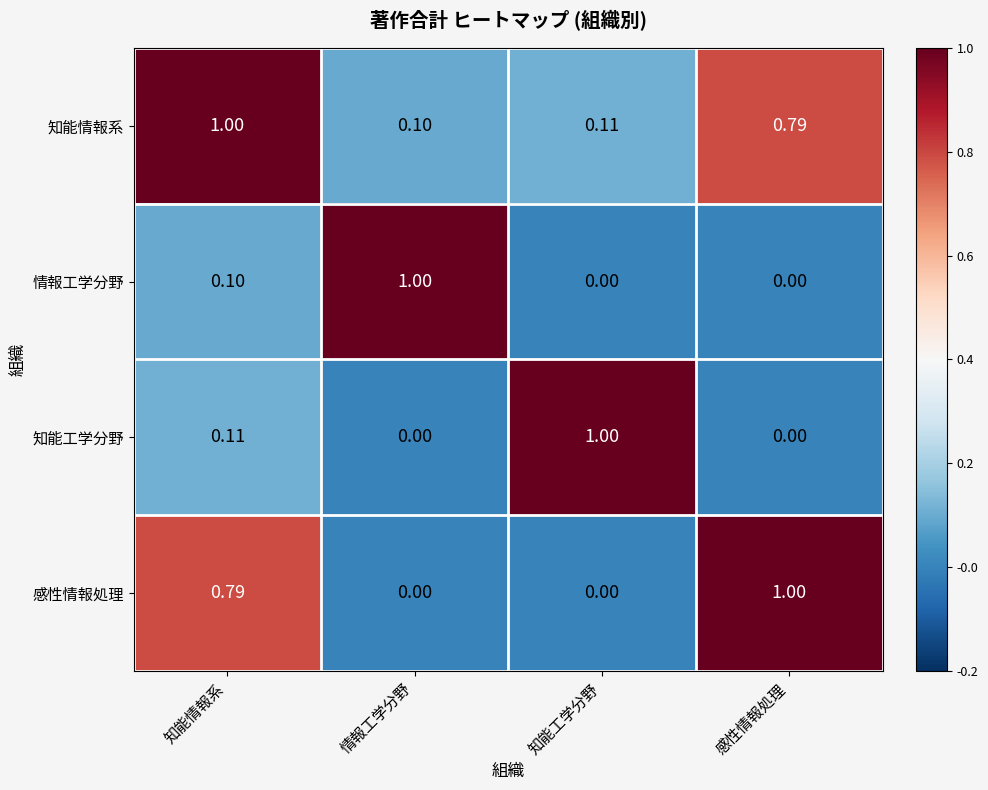

List the labels in order of 知能情報系 value, smallest first.

情報工学分野, 知能工学分野, 感性情報処理, 知能情報系